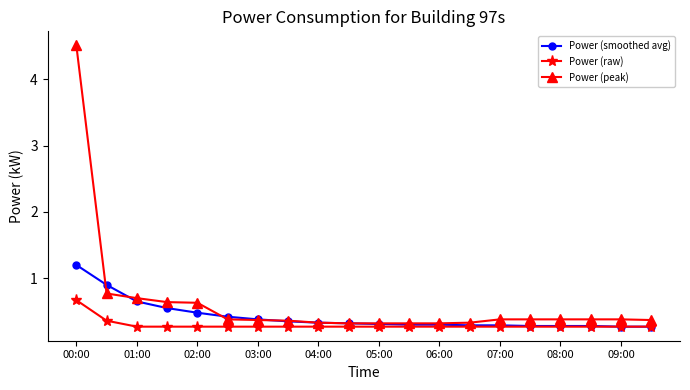

What is the sum of all Power (raw) values?

5.9